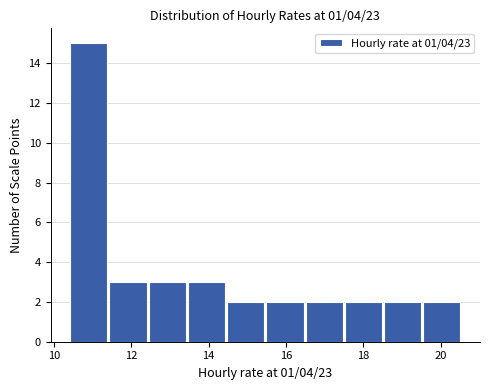

Reading left to right, transcribe this chart: for each bar, give the range it covers on the x-axis and its height. Neither the bar edges nor the heights are printed on the chart, so give them approximately, as read against the axes.

10.4 to 11.4: 15
11.4 to 12.4: 3
12.4 to 13.4: 3
13.4 to 14.4: 3
14.4 to 15.4: 2
15.4 to 16.6: 2
16.6 to 17.6: 2
17.6 to 18.6: 2
18.6 to 19.6: 2
19.6 to 20.6: 2